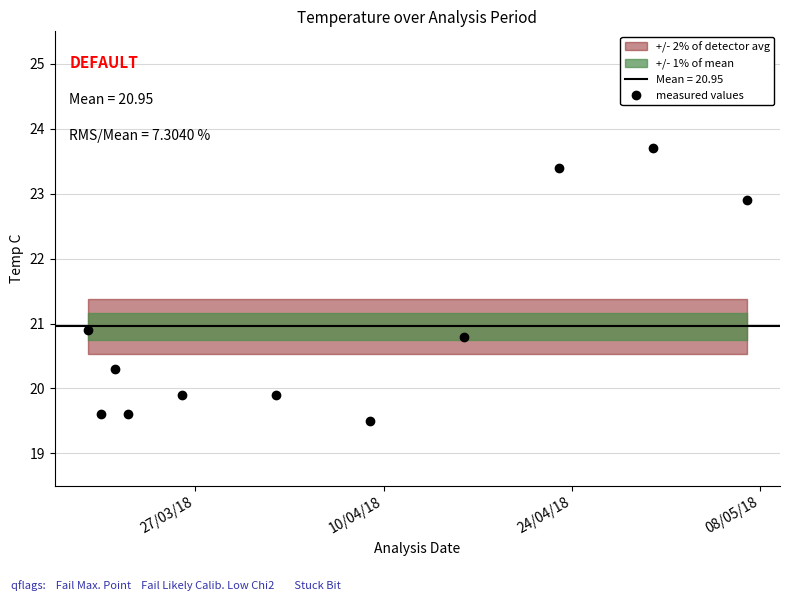

What is the highest value of the measured values series?

23.7